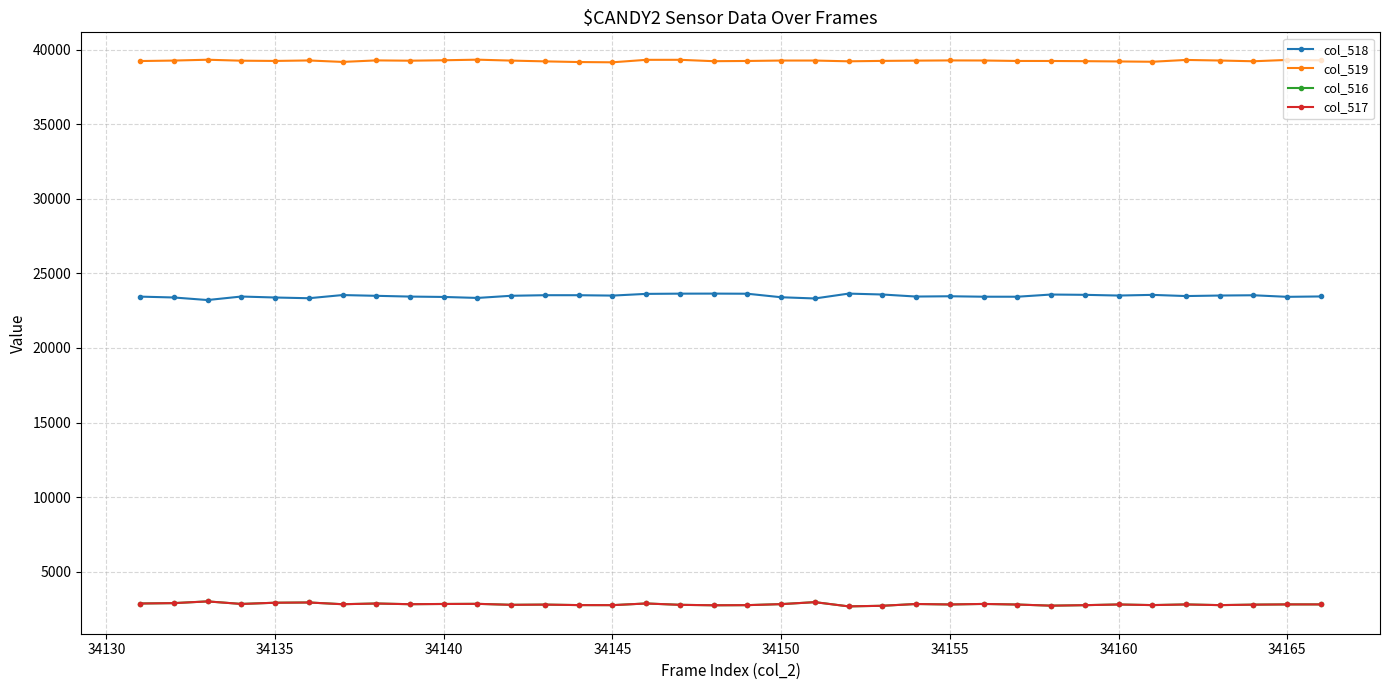

True or false: col_519 has more than 1 interior local peaks.

True